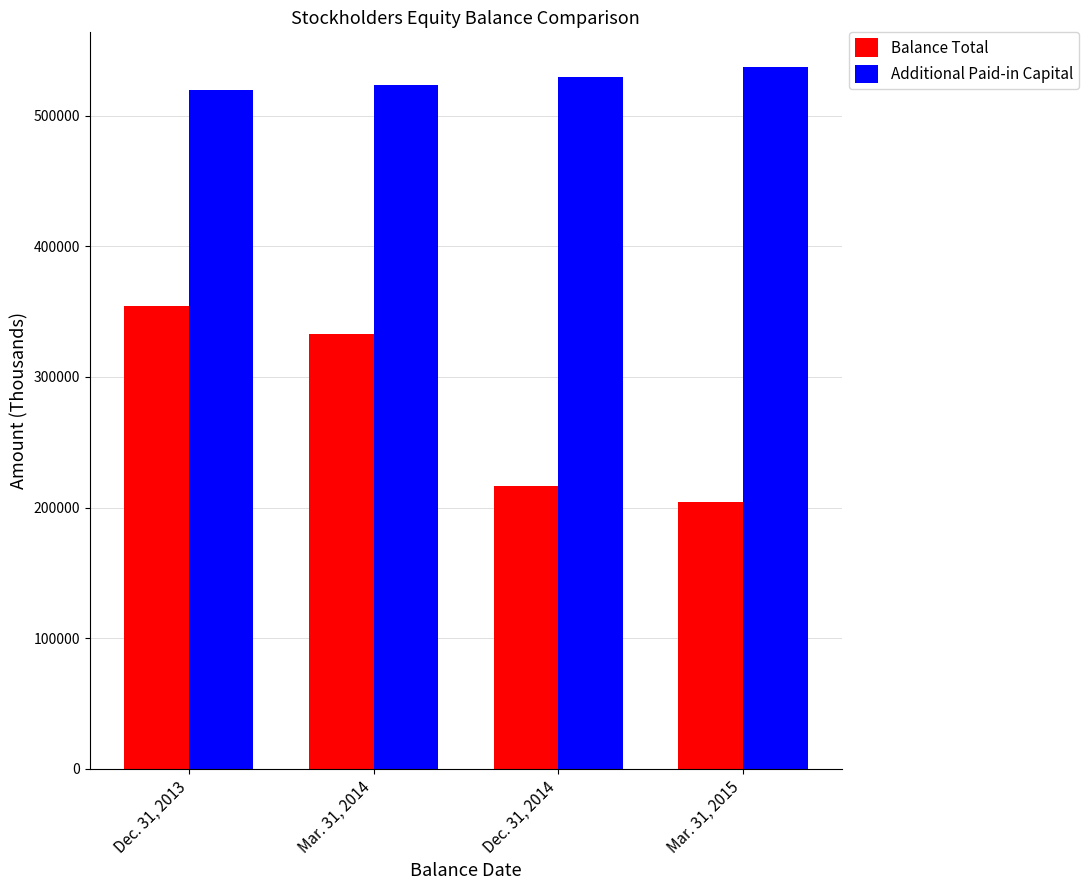

What is the approximate value of Additional Paid-in Capital at Dec. 31, 2014, to the nearest 100?

529700